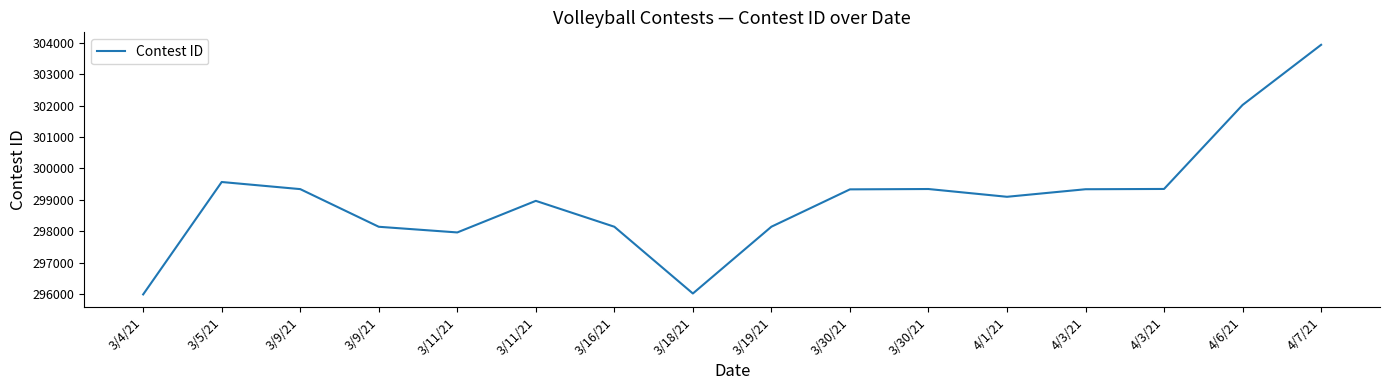

Rank the categories by value from lowest to highest.

3/4/21, 3/18/21, 3/11/21, 3/9/21, 3/16/21, 3/19/21, 3/11/21, 4/1/21, 3/30/21, 4/3/21, 3/9/21, 3/30/21, 4/3/21, 3/5/21, 4/6/21, 4/7/21